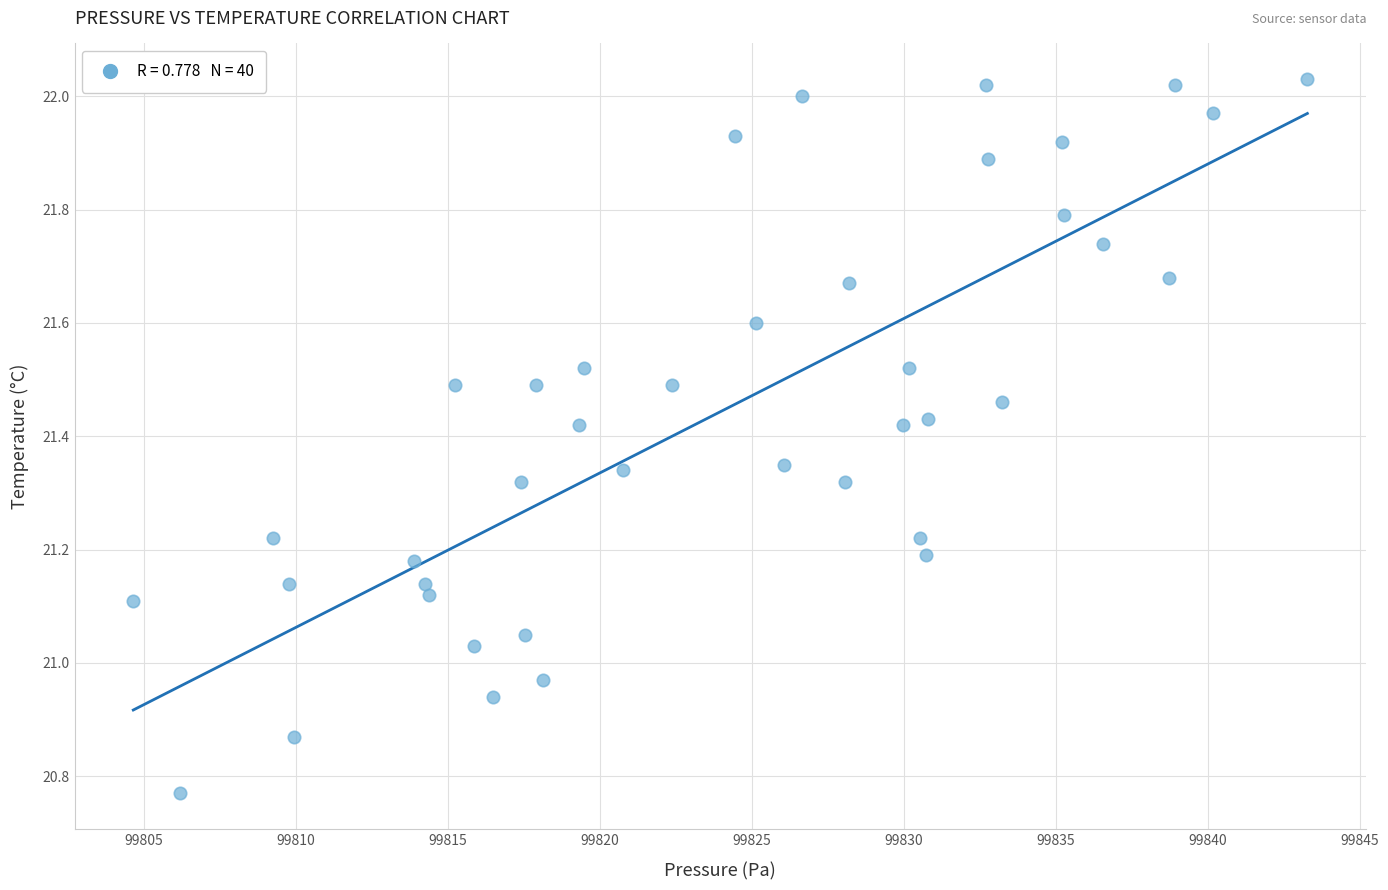

What is the range of X values (max minus min)?

38.6